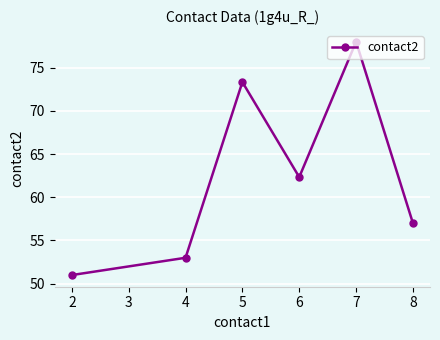

Rank the categories by value from highest to lowest.

7, 5, 6, 8, 4, 2